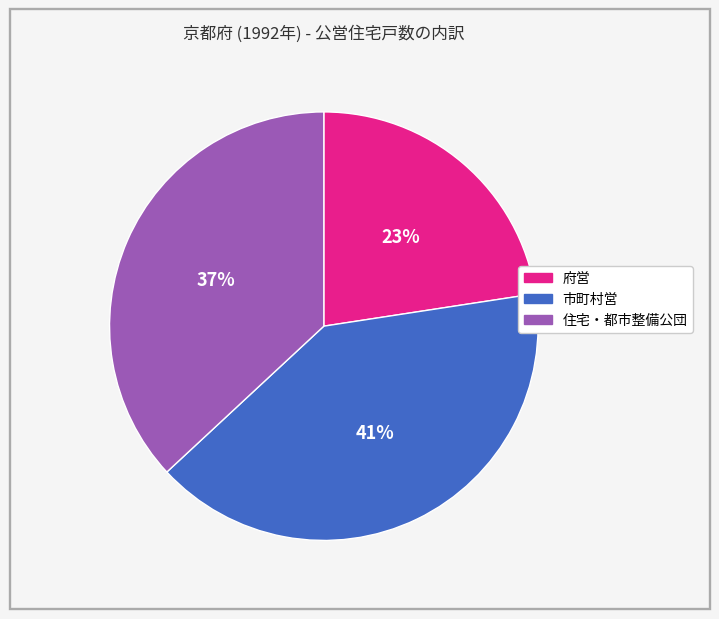

Does any single category account for the majority?

No